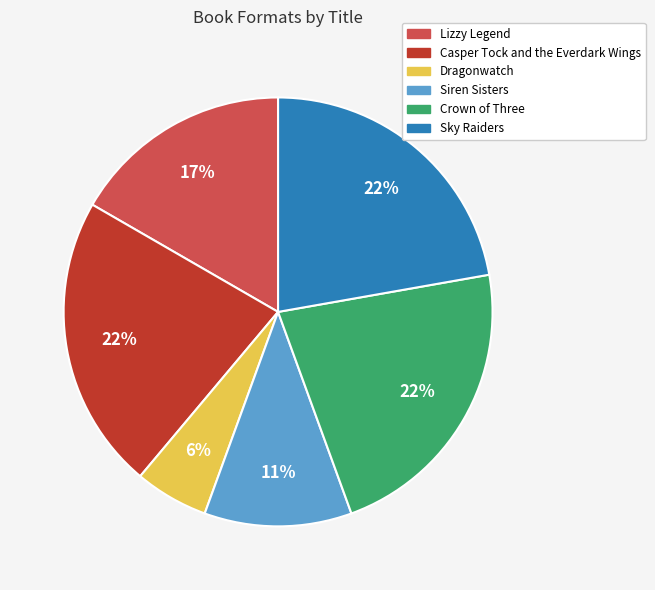

What percentage is the Siren Sisters slice, to the nearest percent?

11%